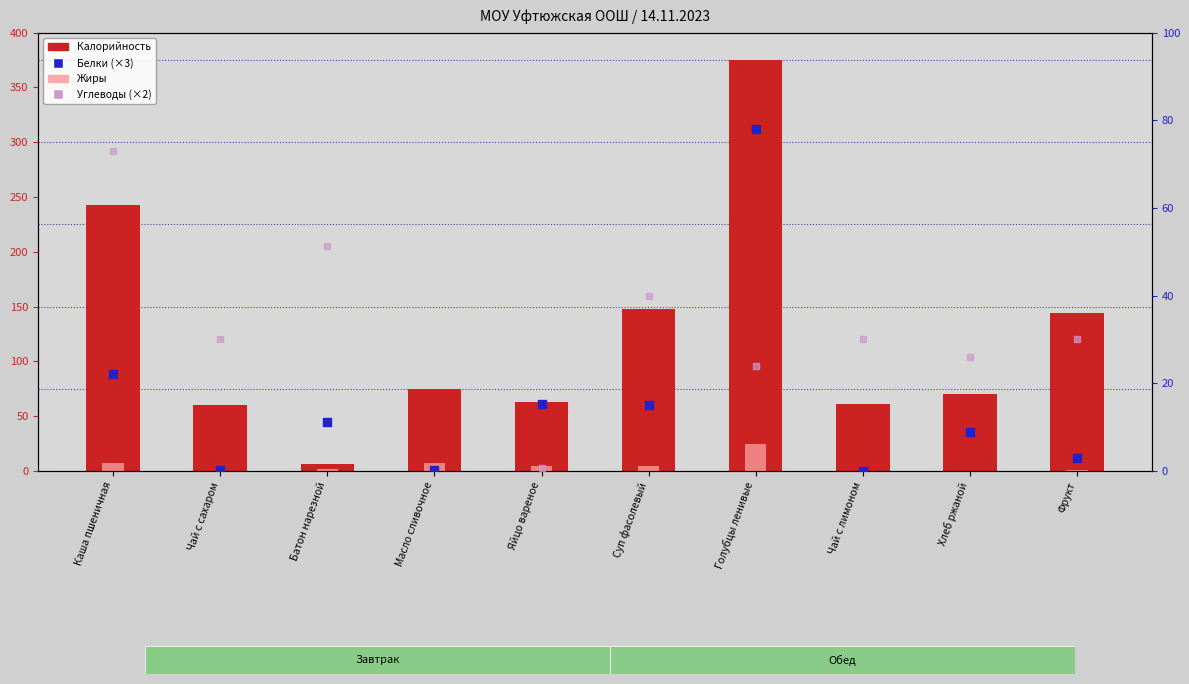

Which series reaches the minimum Y coordinate?

Жиры